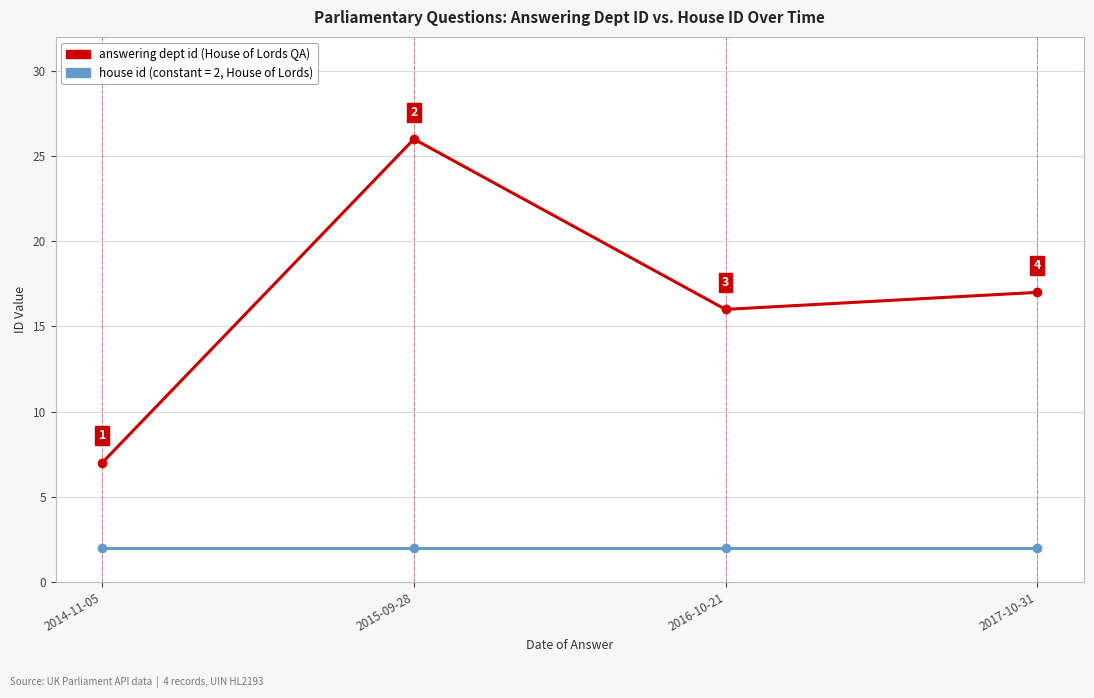

What is the greatest value displayed?

26